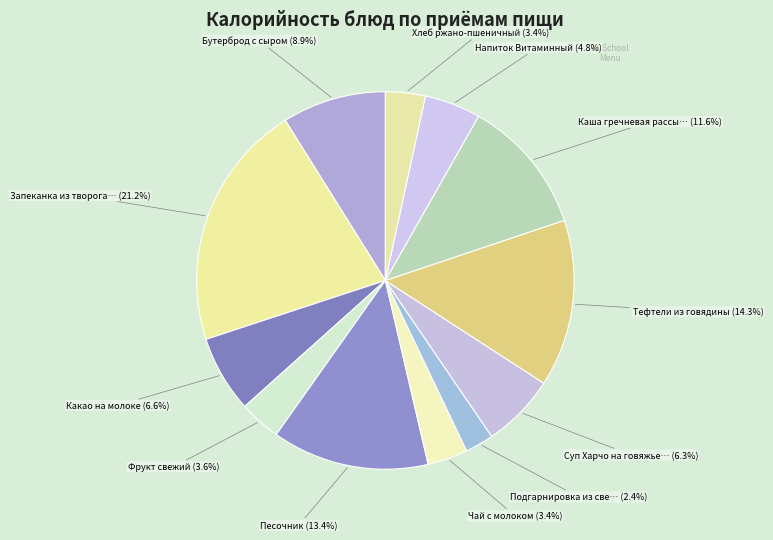

Count the number of slices in the pie.

12